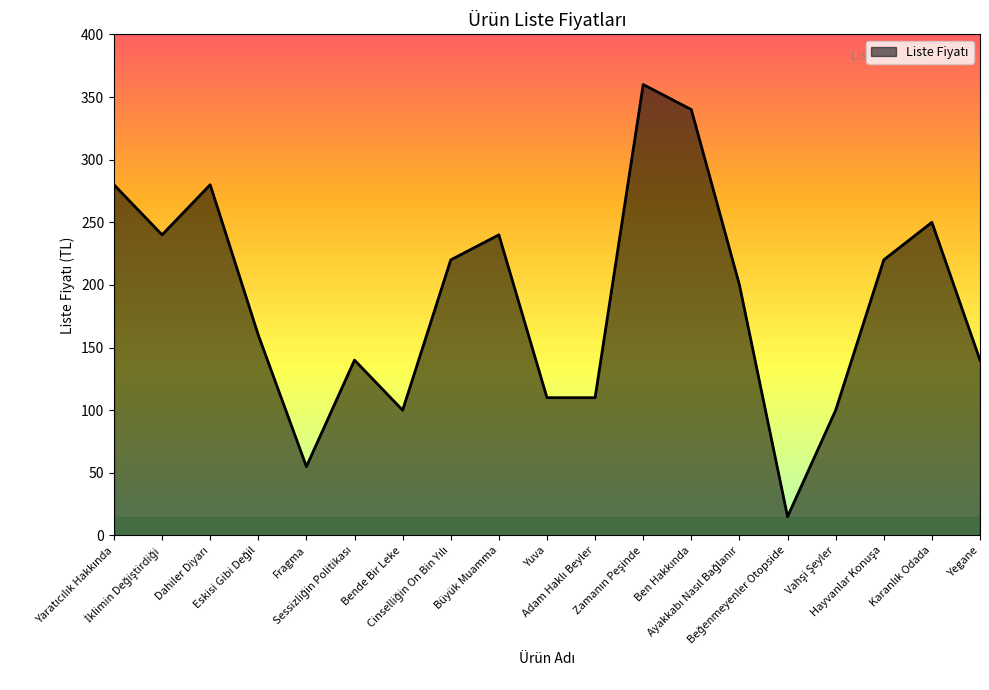

What position from the left is Büyük Muamma?

9